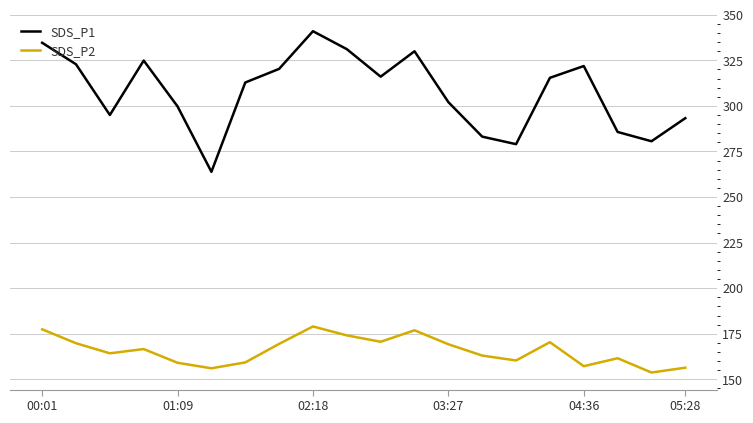

Rank the series by their average value, from lowest to highest.

SDS_P2, SDS_P1